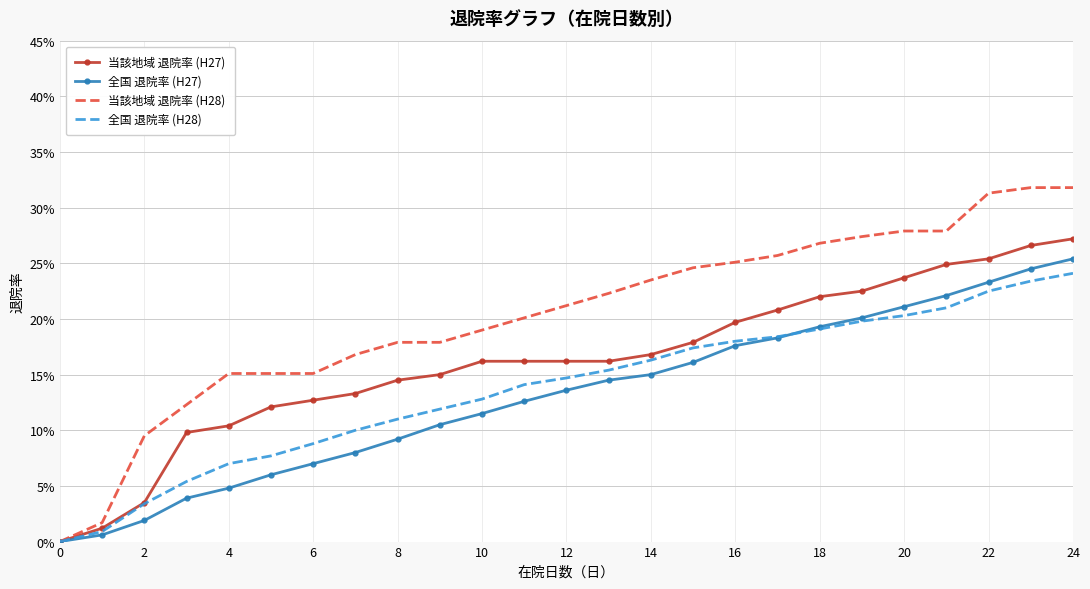

What are all the series names shown in the legend?

当該地域 退院率 (H27), 全国 退院率 (H27), 当該地域 退院率 (H28), 全国 退院率 (H28)